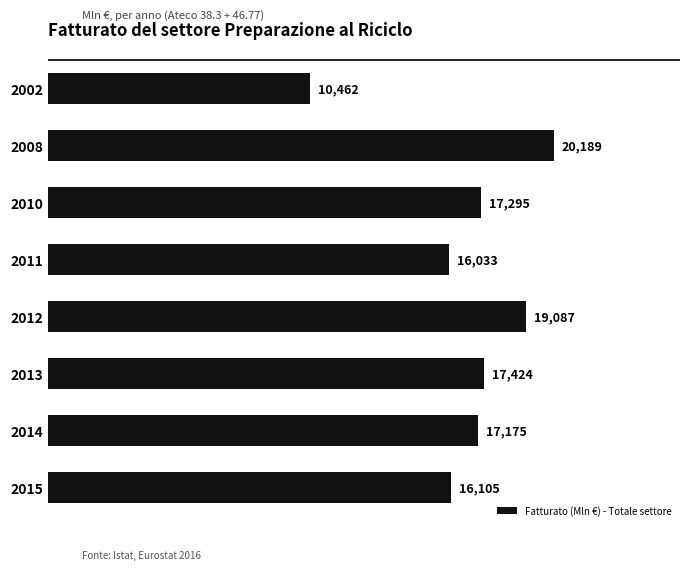

At which label is the value closest to 15325?

2011